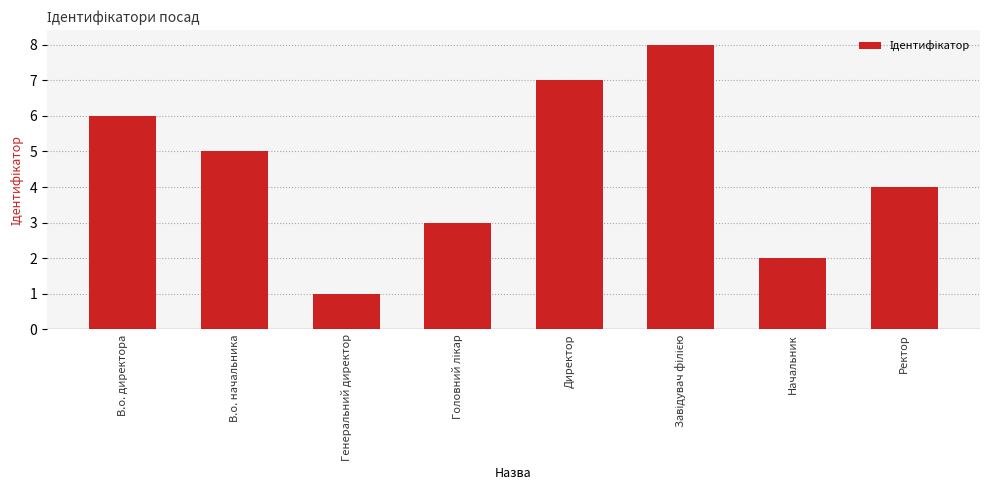

What position from the left is В.о. начальника?

2